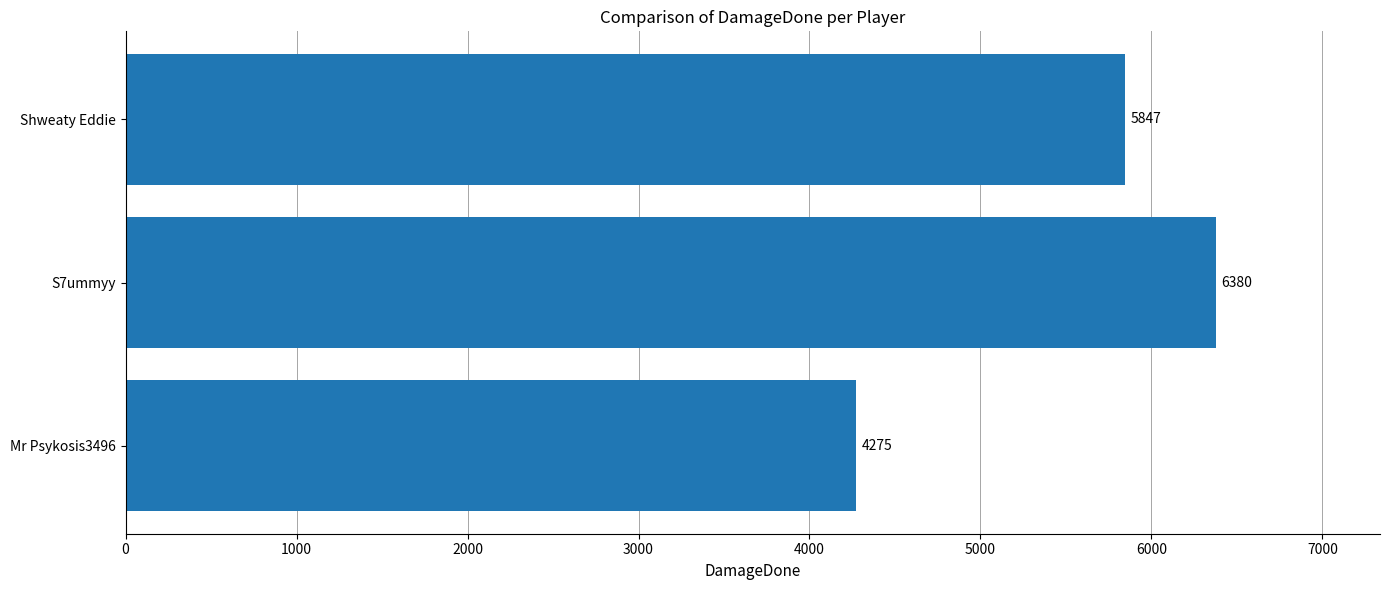

True or false: the data shows 4275 at Mr Psykosis3496.

True